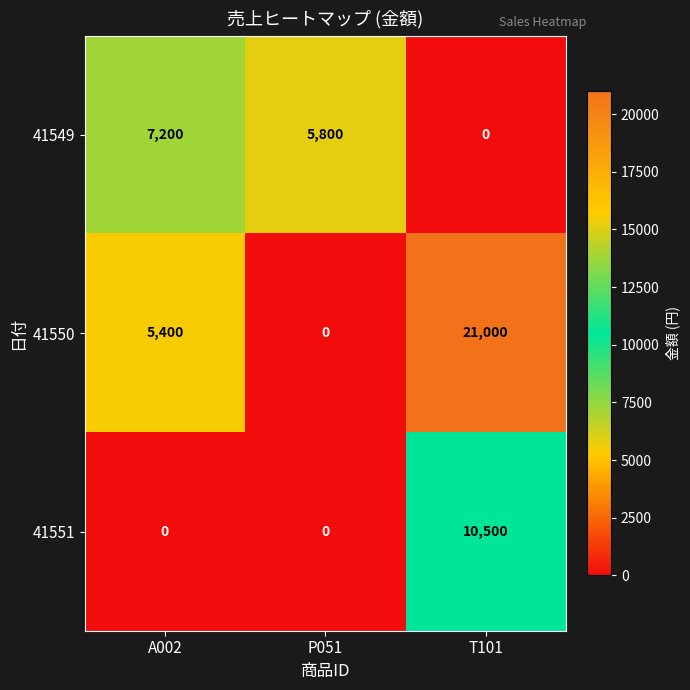

Which category has the highest value in the 41550 series?

T101